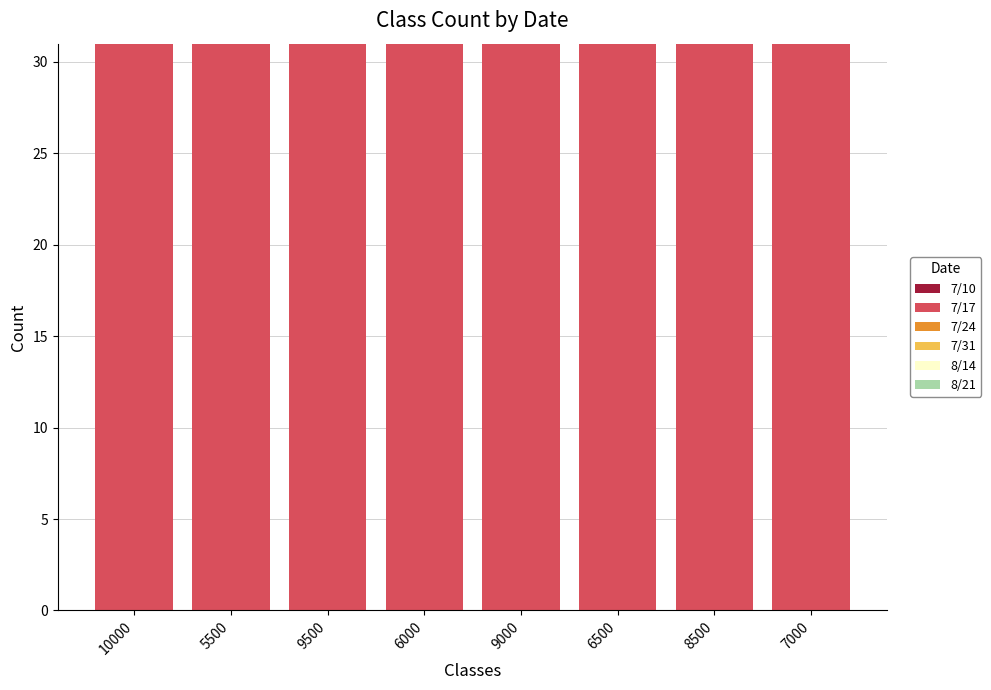

Is it true that 7/17 equals 31 at 6000?

True